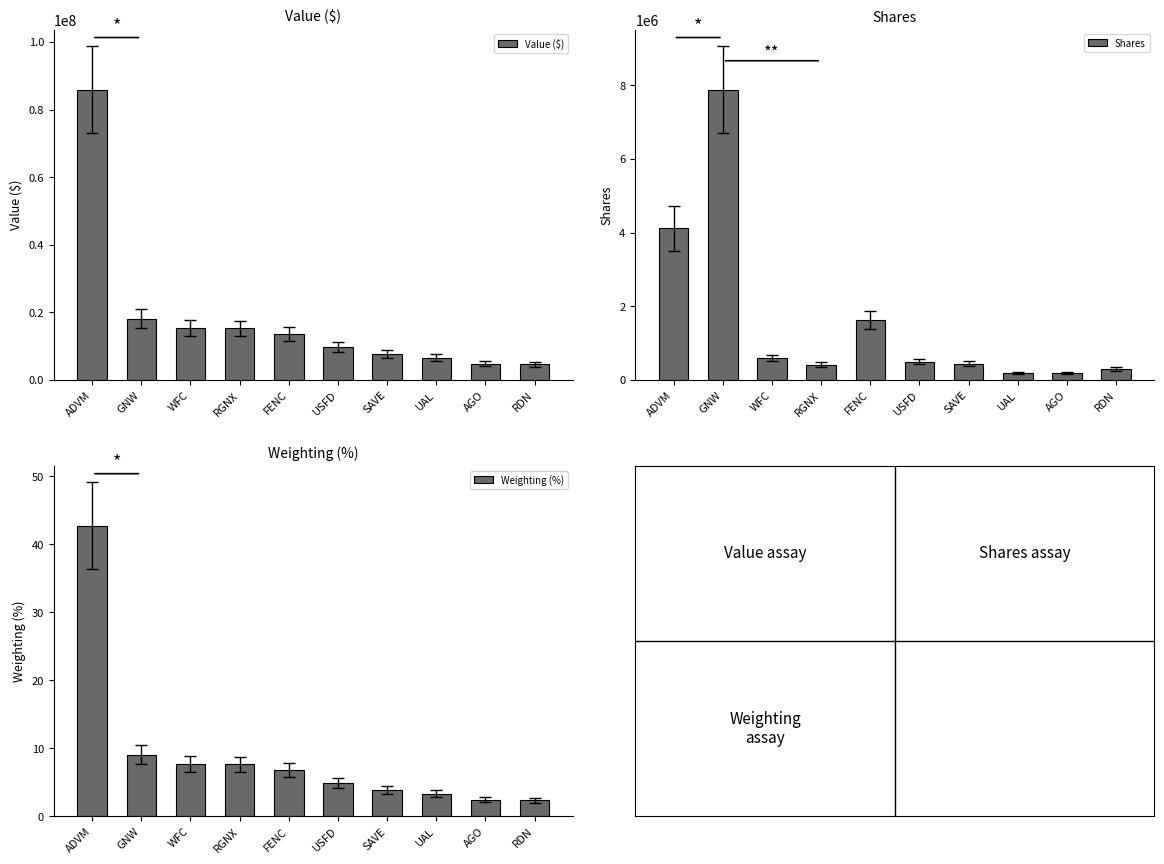

How many bars are there in total?

30